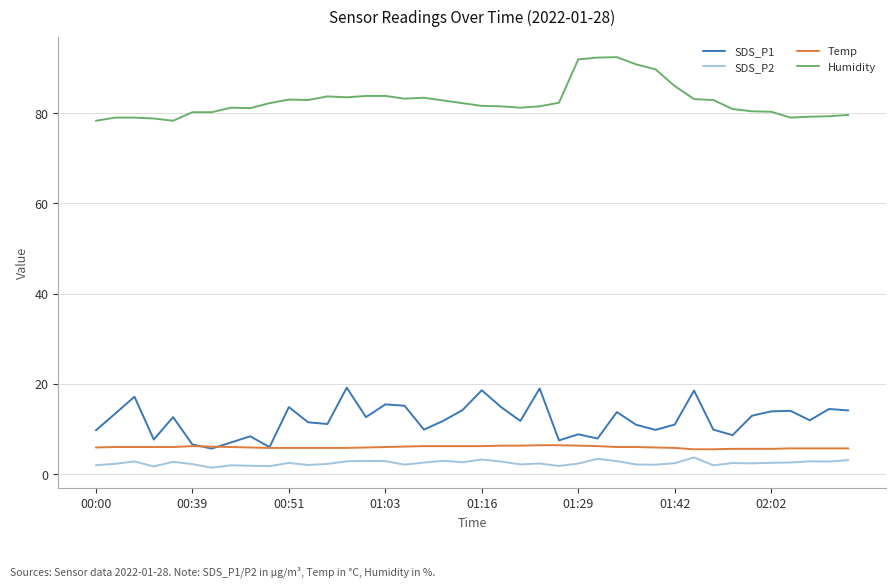

What is the lowest value of the Temp series?

5.5